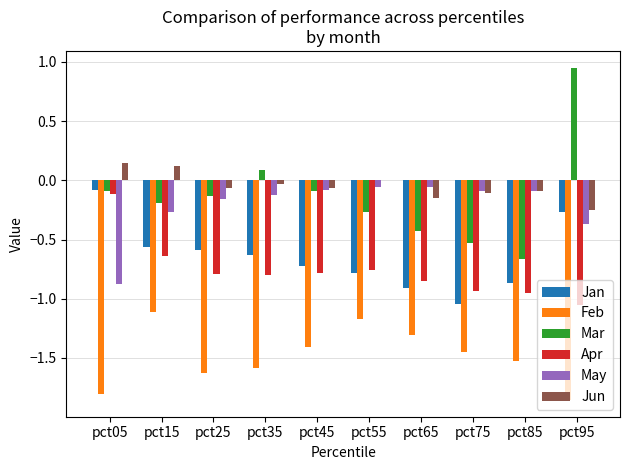

Between pct35 and pct95, which series saw the biggest shift?

Mar